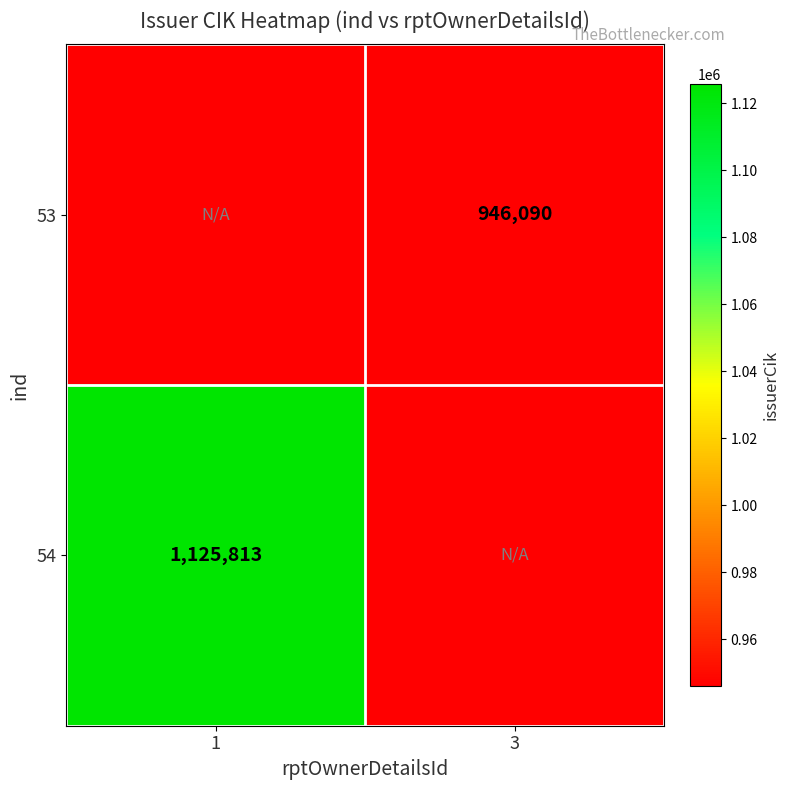

At which category is the sum across all series the highest?

1